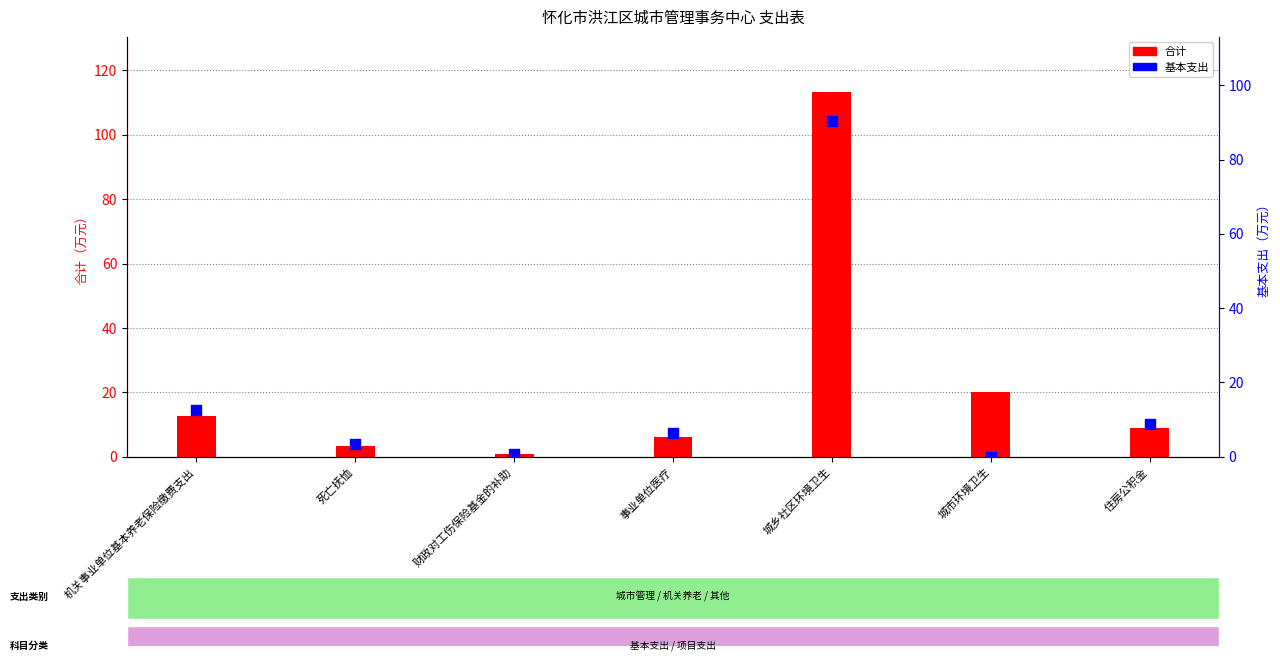

Which series has the largest Y range (max minus min)?

合计